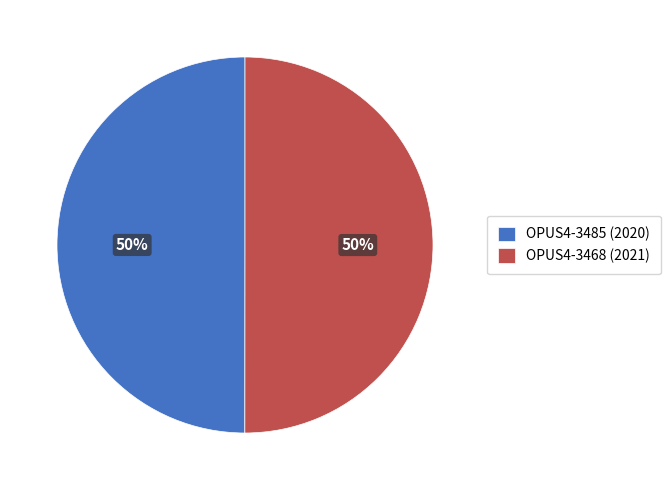

True or false: OPUS4-3485 (2020) accounts for 36% of the total.

False